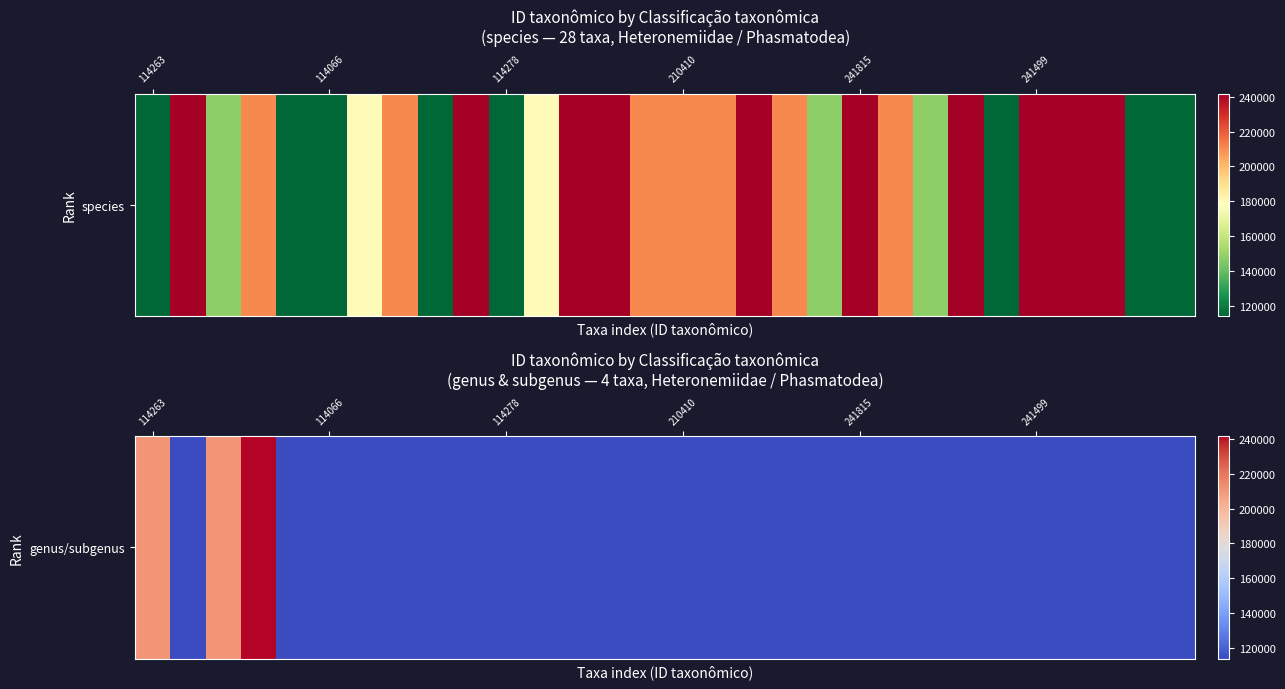

What is the difference between the maximum and minimum values?

127402